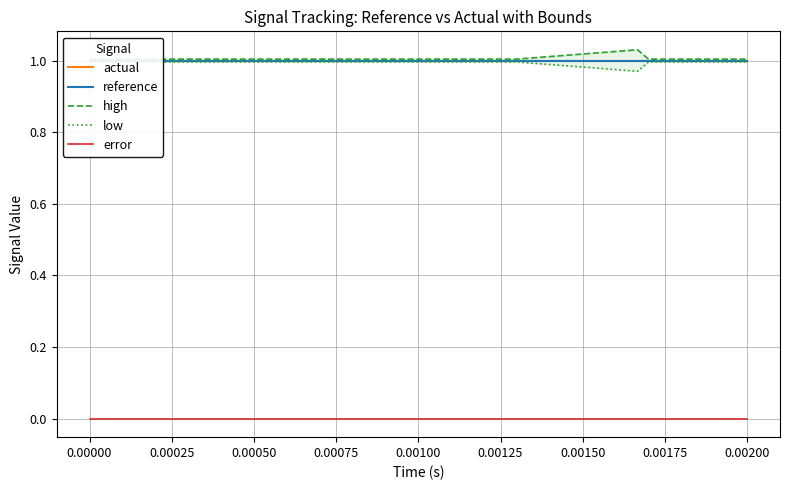

What is the label of the 17th point from the right?

0.00050